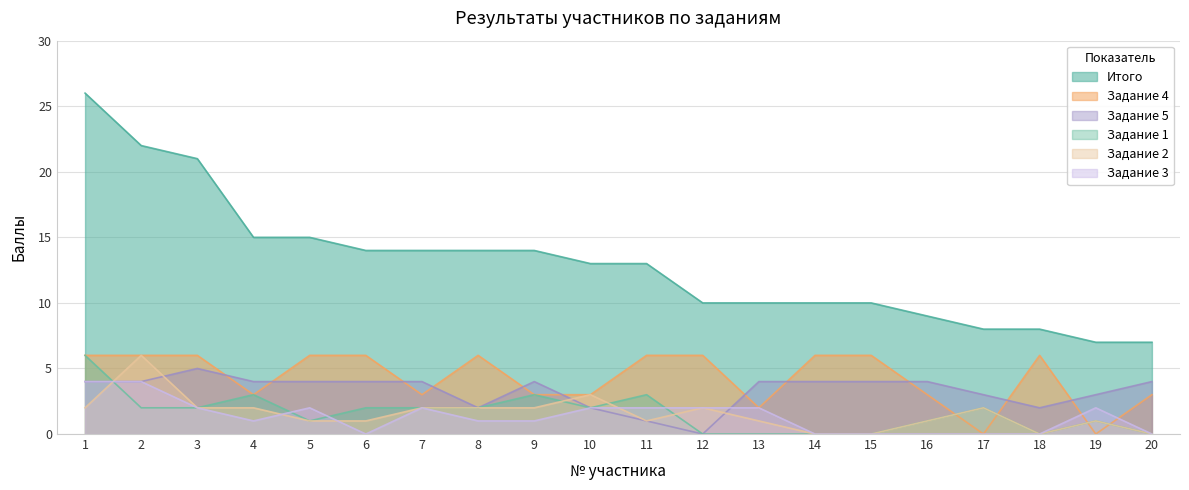

At which label does Задание 5 reach its peak?

3